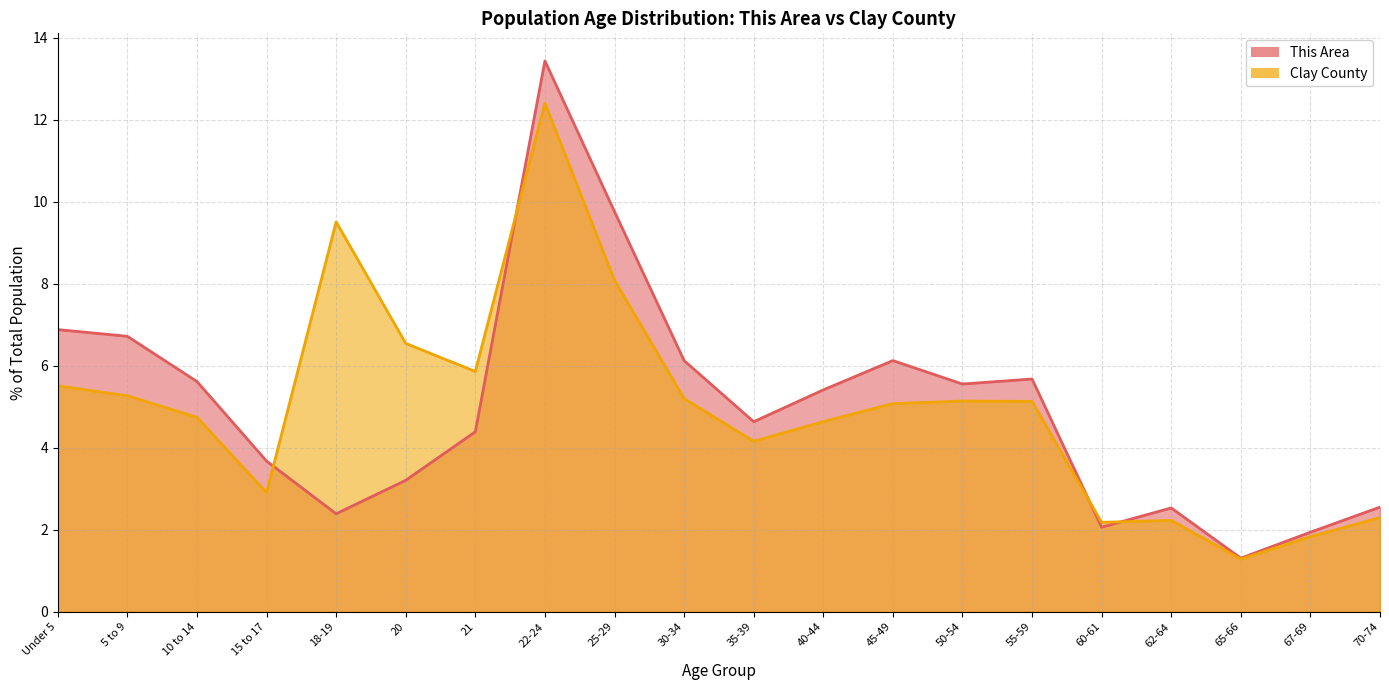

Which series ends up on top after the final intersection of This Area and Clay County?

This Area